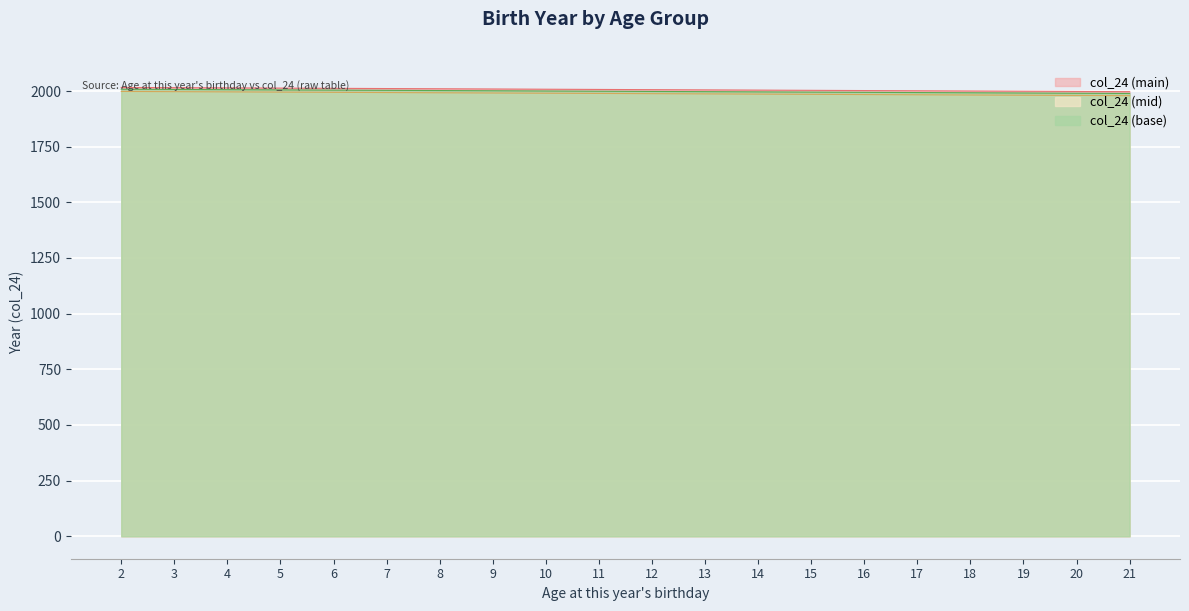

How many lines are shown in the chart?

3